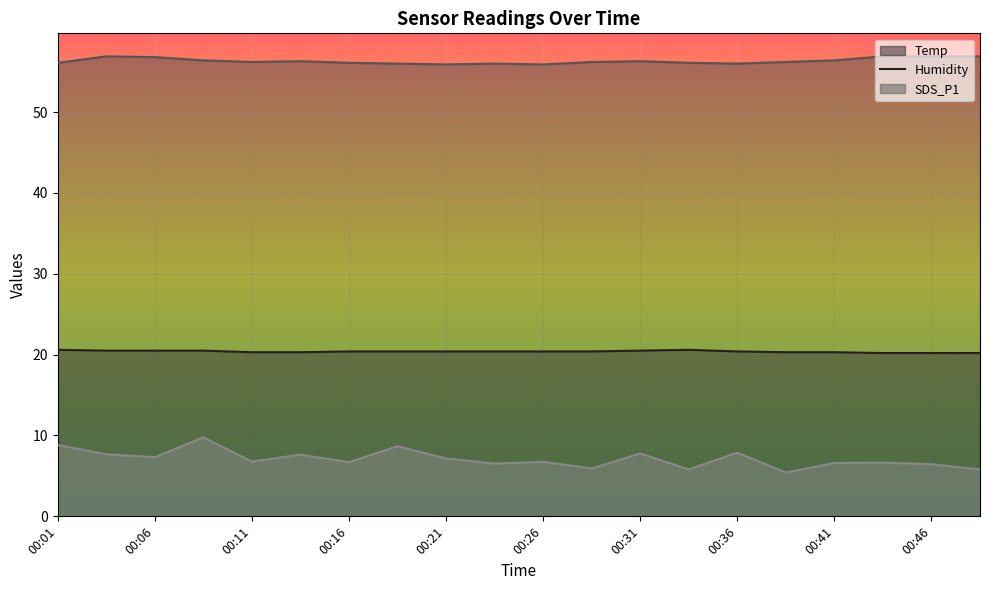

How many series are shown in this chart?

3